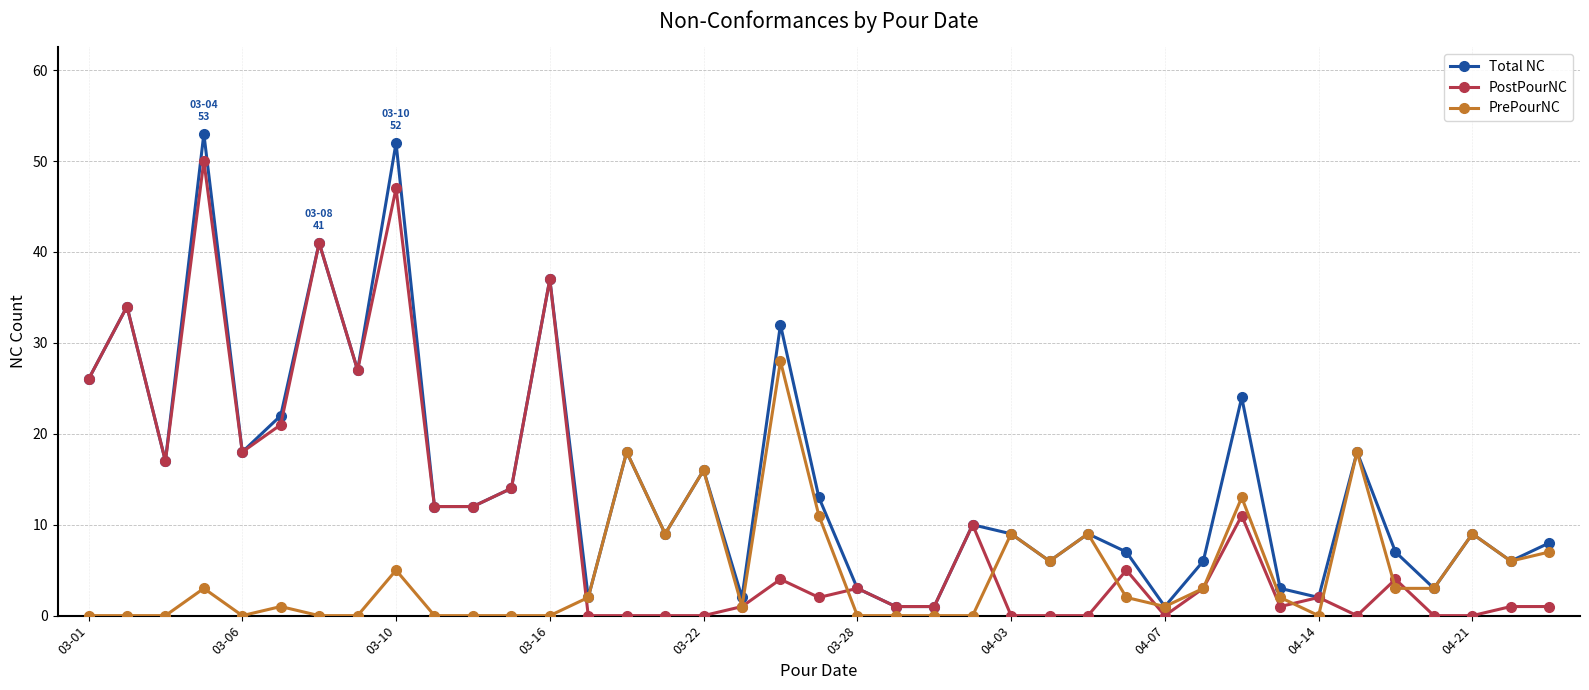

Which series has the largest total across all categories?

Total NC